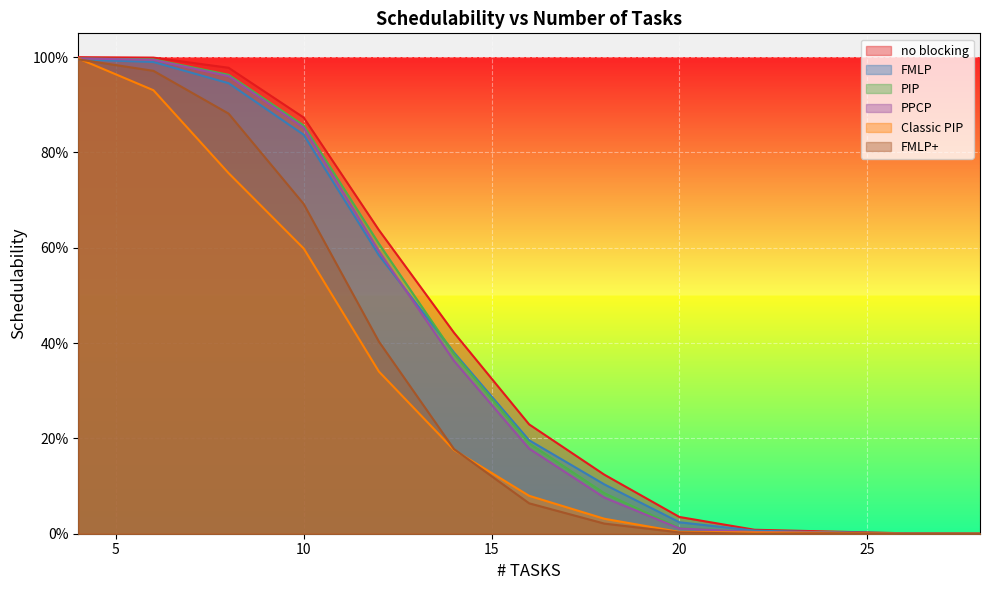

How many lines are shown in the chart?

6